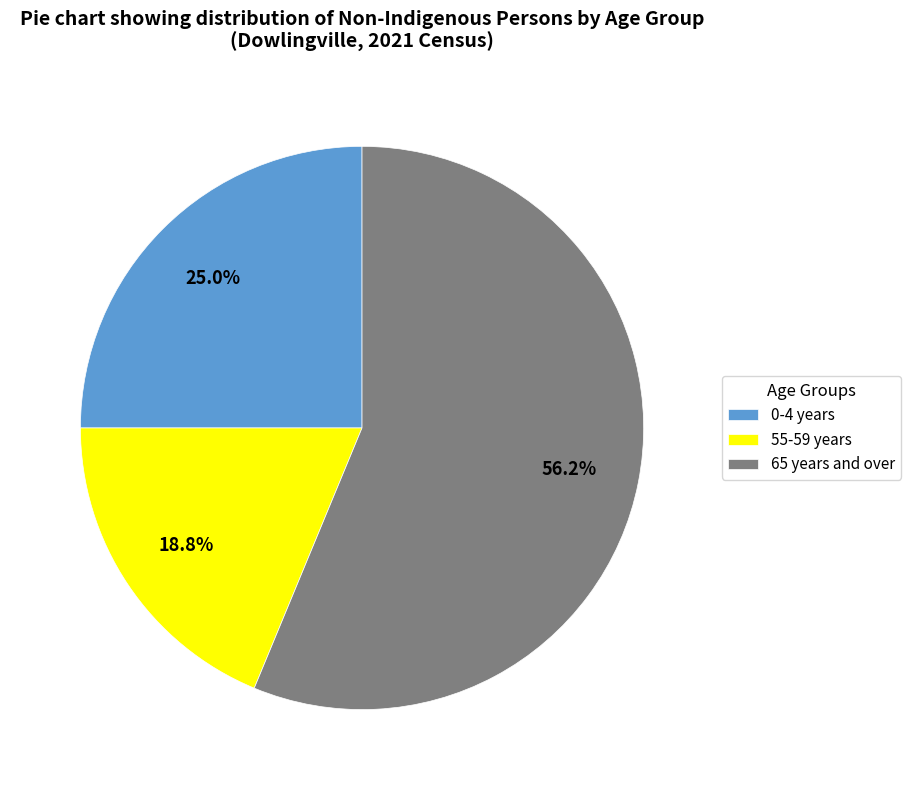

Does 65 years and over account for over 50% of the chart?

Yes